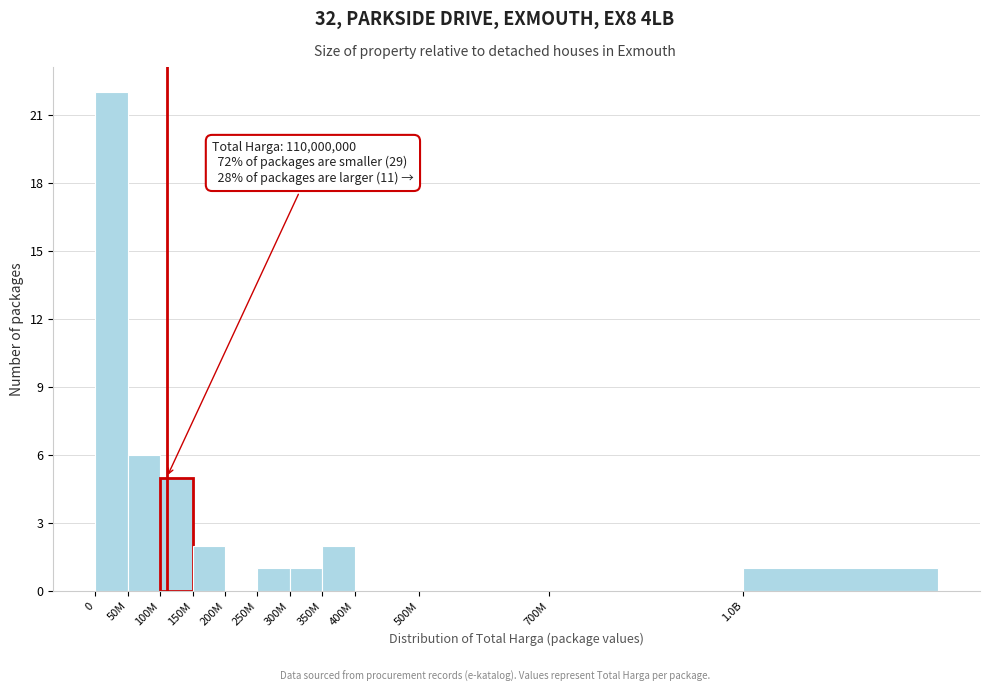

Reading right to left, list all the values displayed in this chart.

1.0B=1	700M=0	500M=0	400M=0	350M=2	300M=1	250M=1	200M=0	150M=2	100M=5	50M=6	0=22